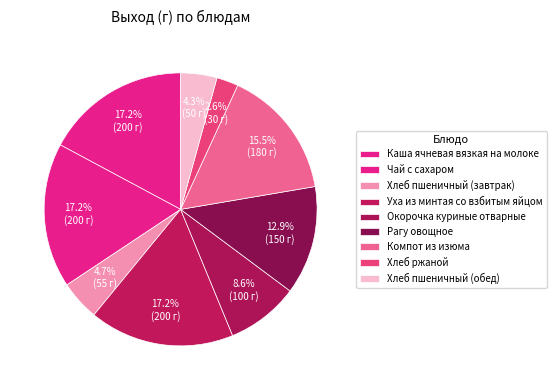

Is Чай с сахаром the majority of the pie?

No